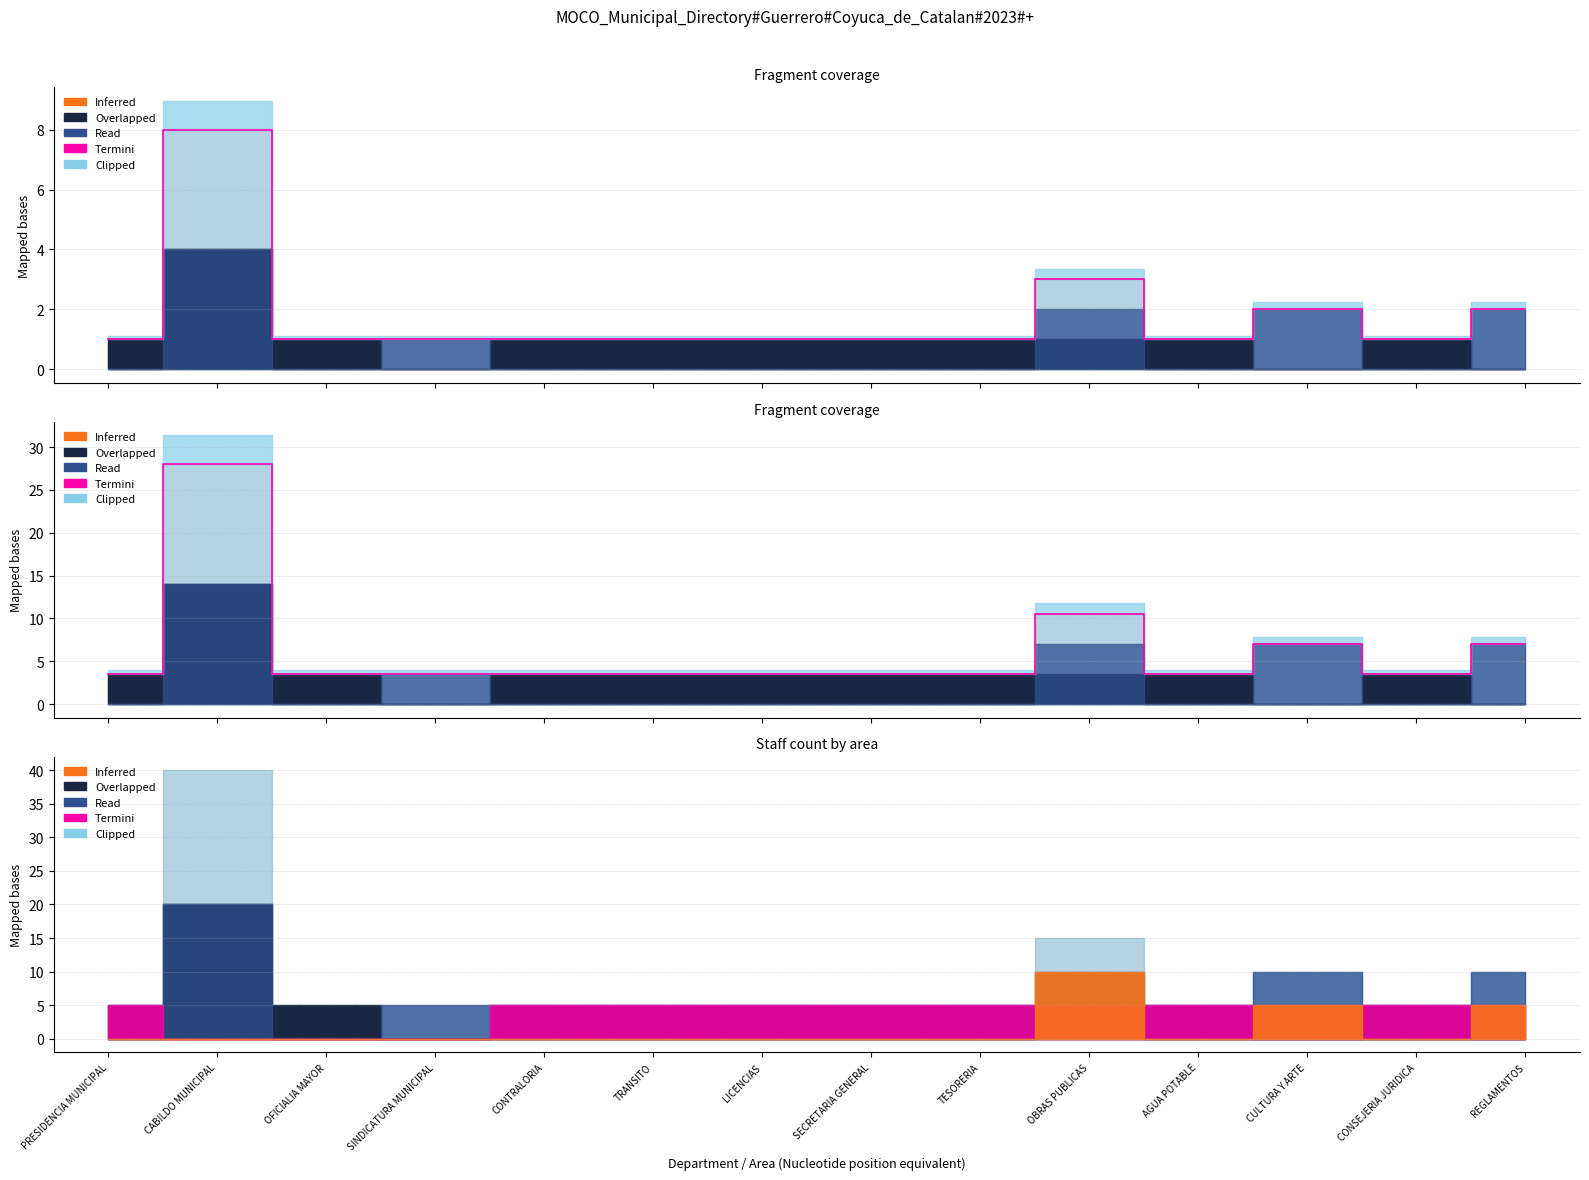

Is it true that the value at SECRETARIA GENERAL is 3.5?

True